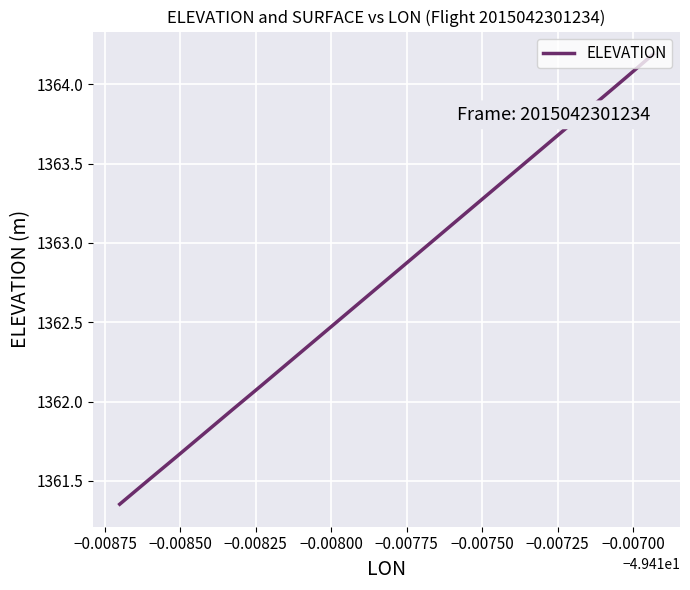

What is the maximum value shown in the chart?

1364.2